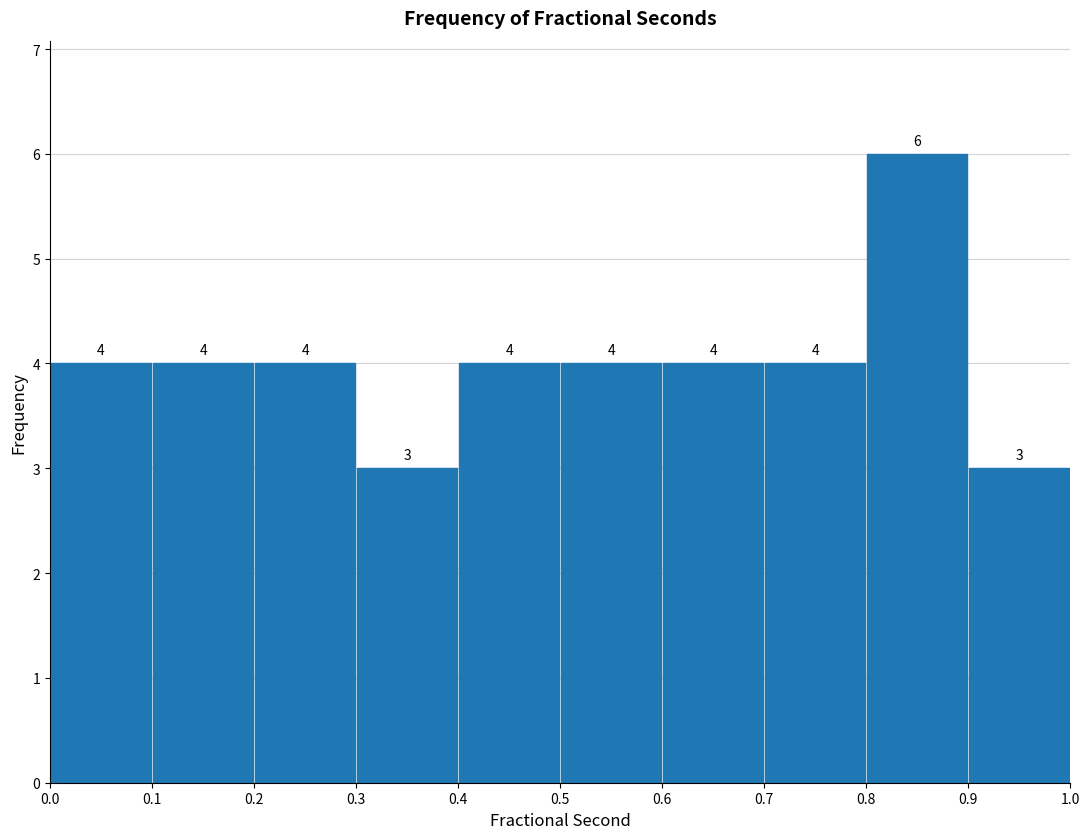

Reading left to right, list every bar in this chart as the range it spans on the x-axis followed by its height.

0.0 to 0.1: 4
0.1 to 0.2: 4
0.2 to 0.3: 4
0.3 to 0.4: 3
0.4 to 0.5: 4
0.5 to 0.6: 4
0.6 to 0.7: 4
0.7 to 0.8: 4
0.8 to 0.9: 6
0.9 to 1.0: 3